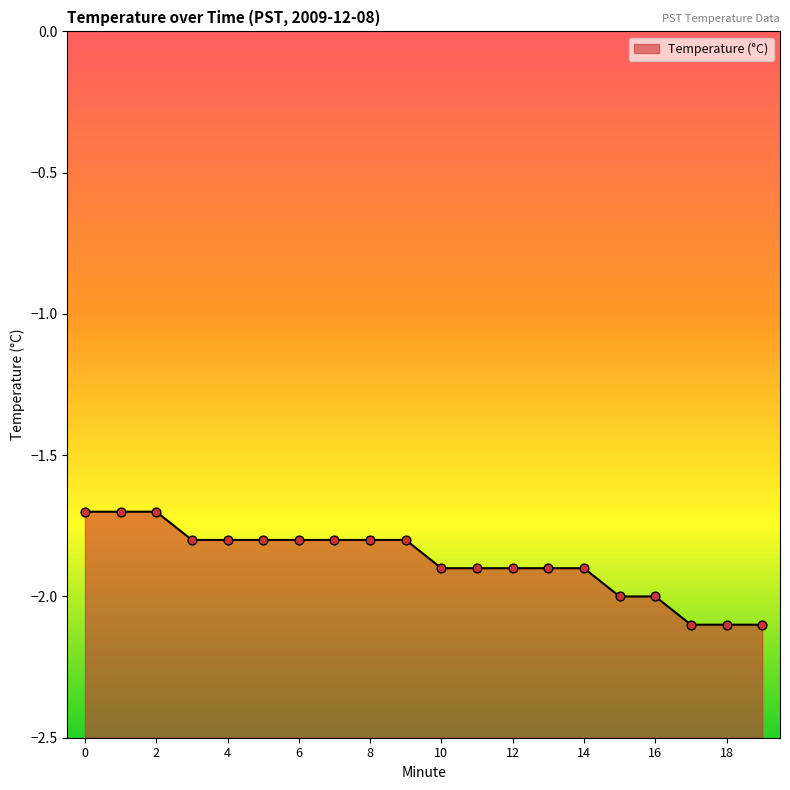

Between 3 and 5, which is larger?

3